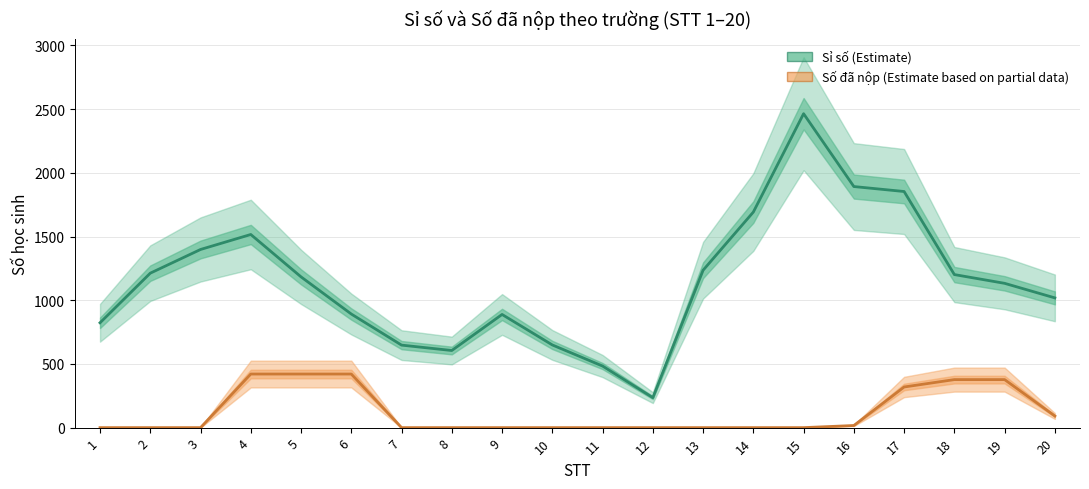

What is the value of the Sỉ số (estimate) point at the 6th from the left?

891.7